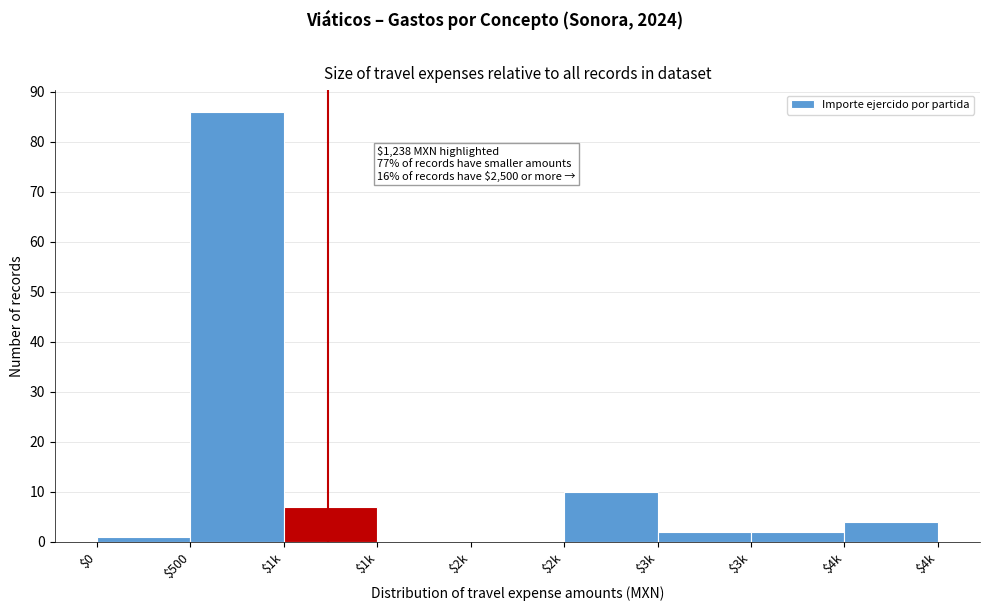

How many series are shown in this chart?

1